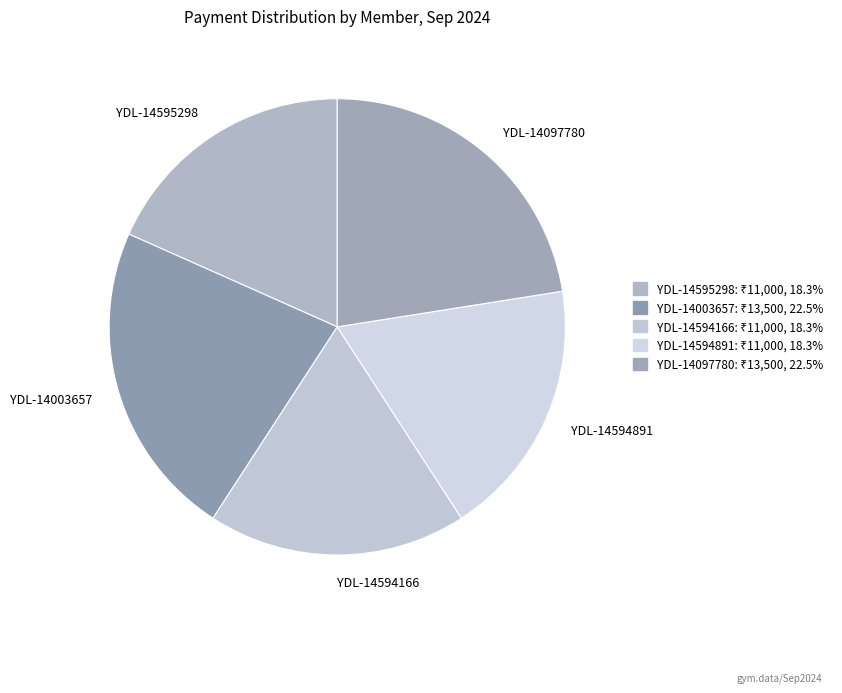

How many segments does this pie chart have?

5